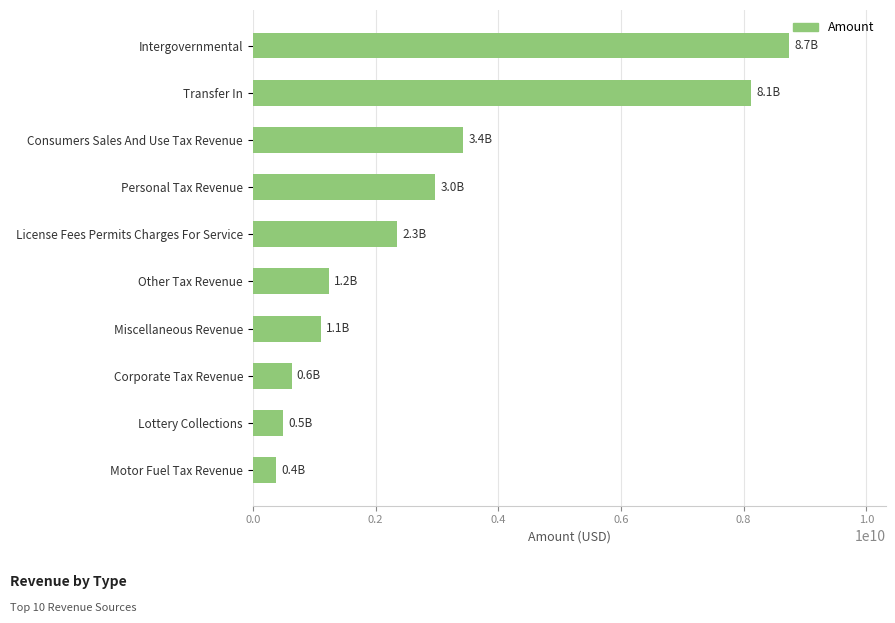

Is it true that the value at Miscellaneous Revenue is 1109461472.6?

True